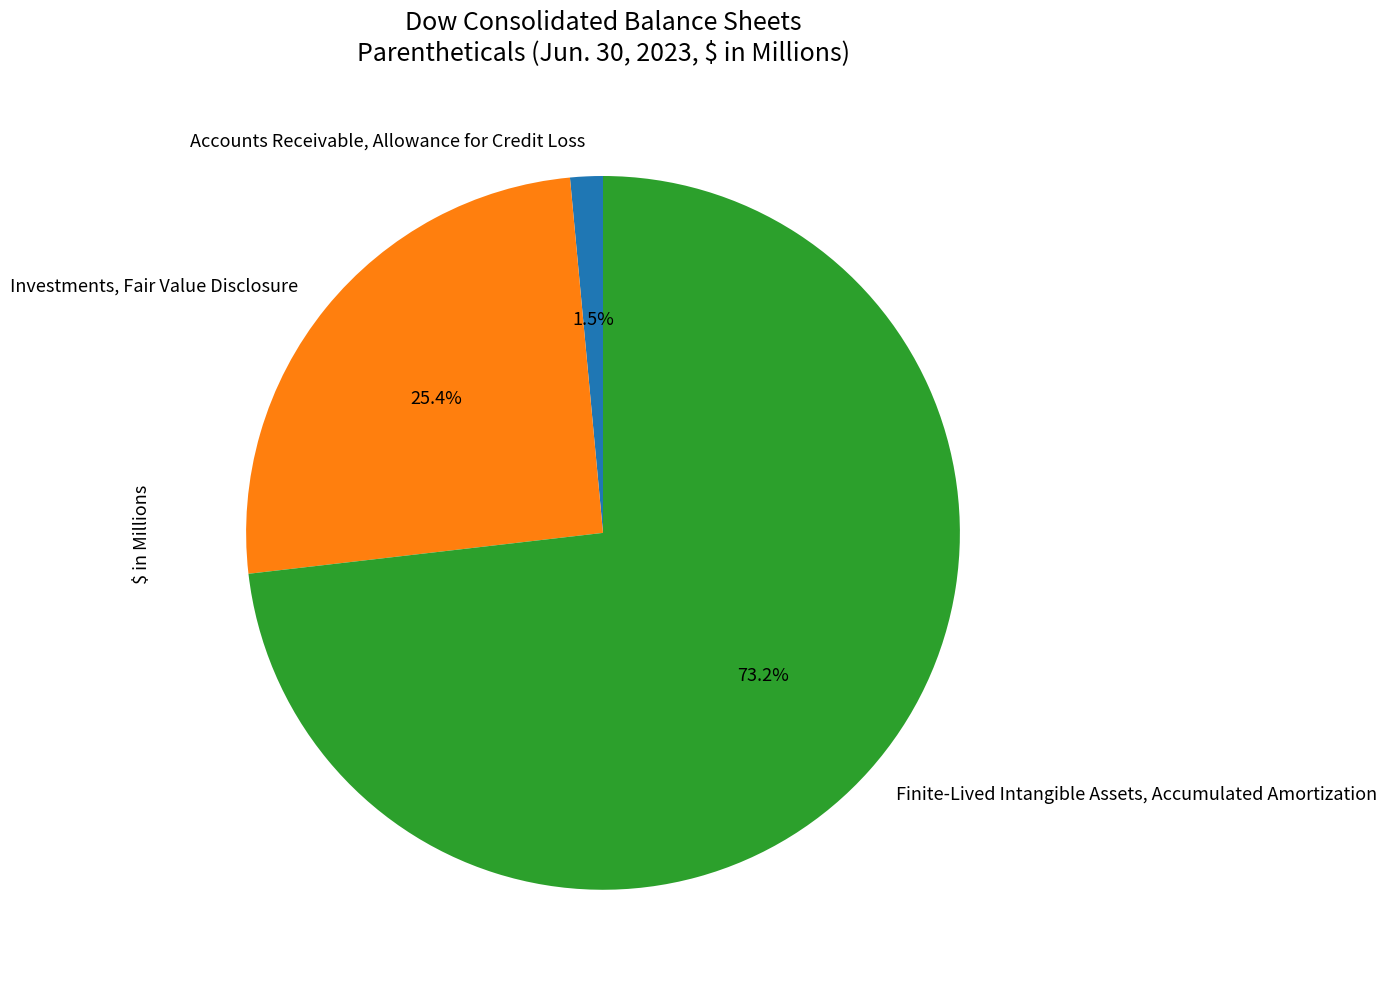

What is the largest slice in the pie chart?

Finite-Lived Intangible Assets, Accumulated Amortization